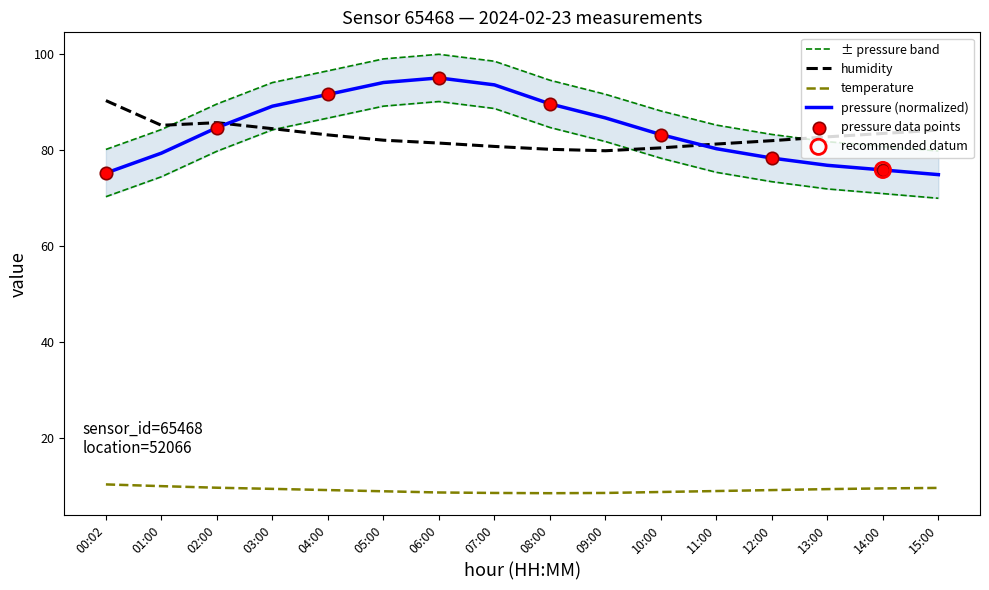

Which series has the largest Y range (max minus min)?

pressure